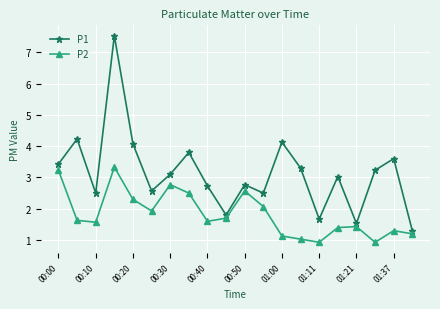

Which series has the largest total across all categories?

P1